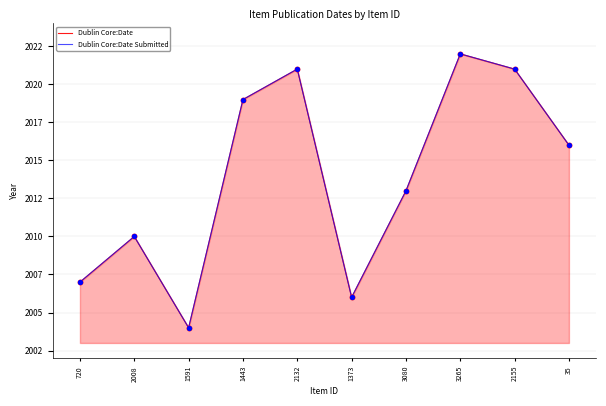

What is the total value across all series at 35?

4032